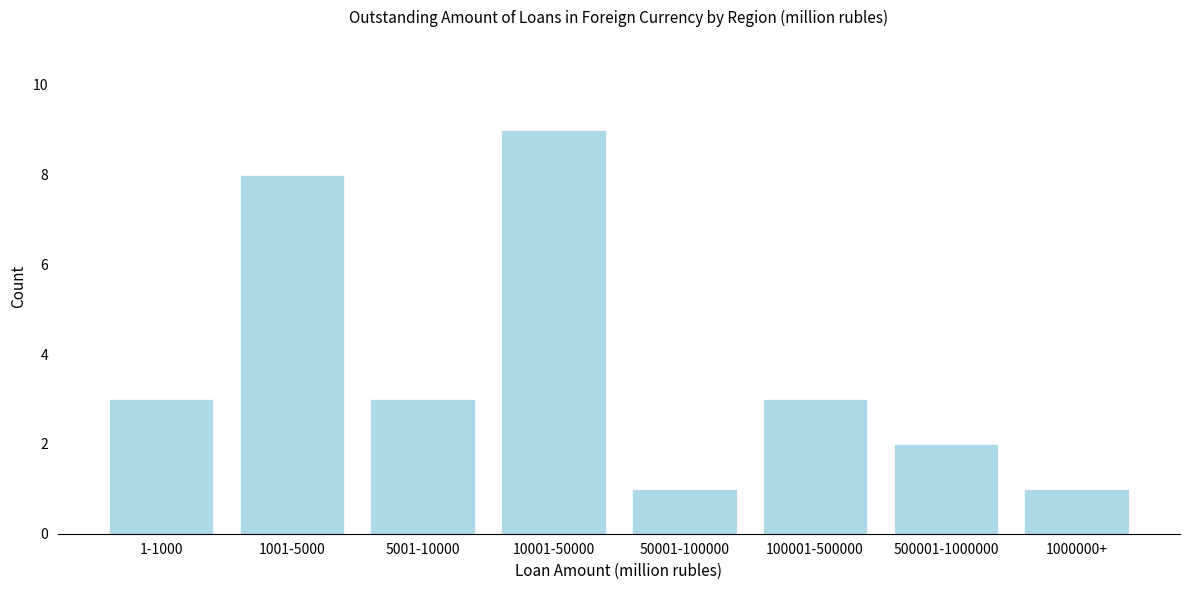

Reading left to right, list all the values displayed in this chart.

3	8	3	9	1	3	2	1